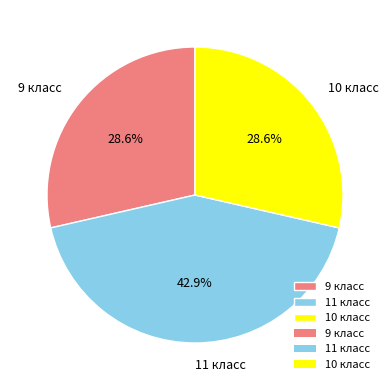

Which slice is the largest?

11 класс